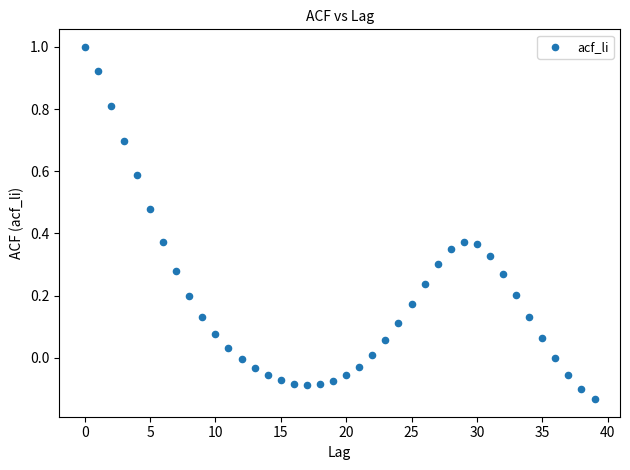

What is the range of Y values (max minus min)?

1.1